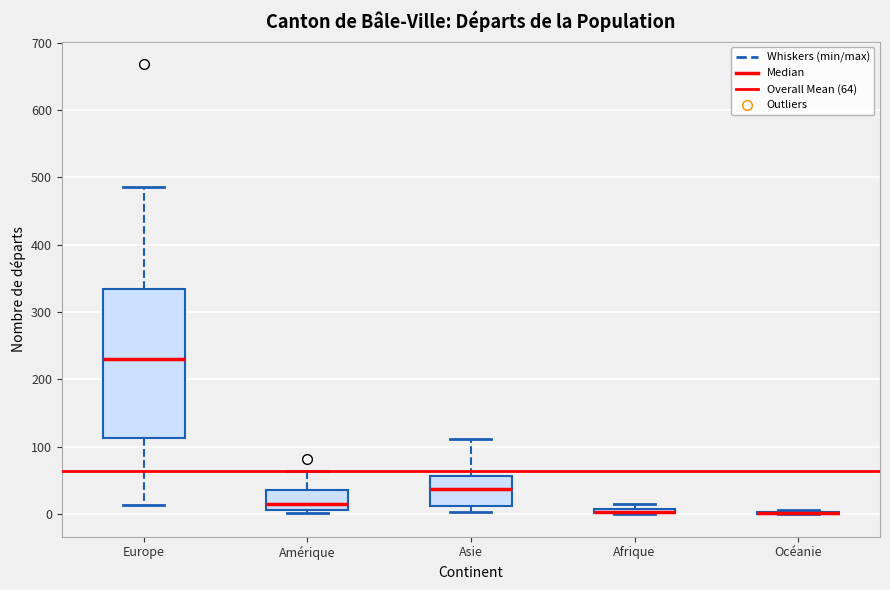

Comparing the boxes themselves (not the whiskers), which one is the tallest?

Europe